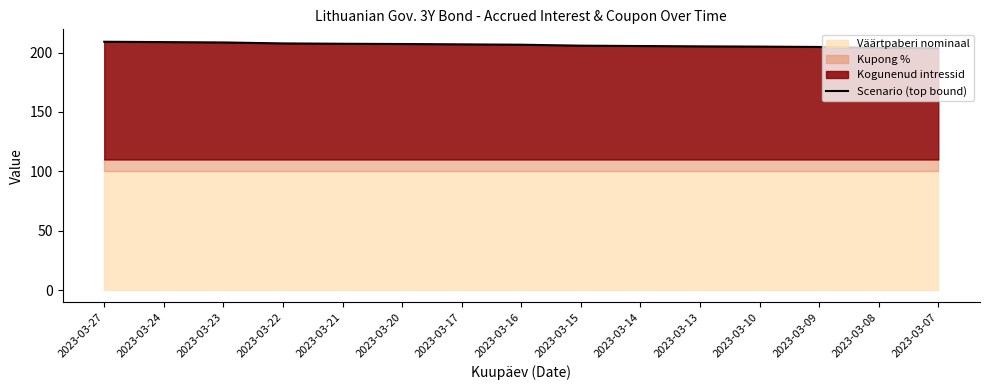

What is the value of the 5th point from the left?

207.5